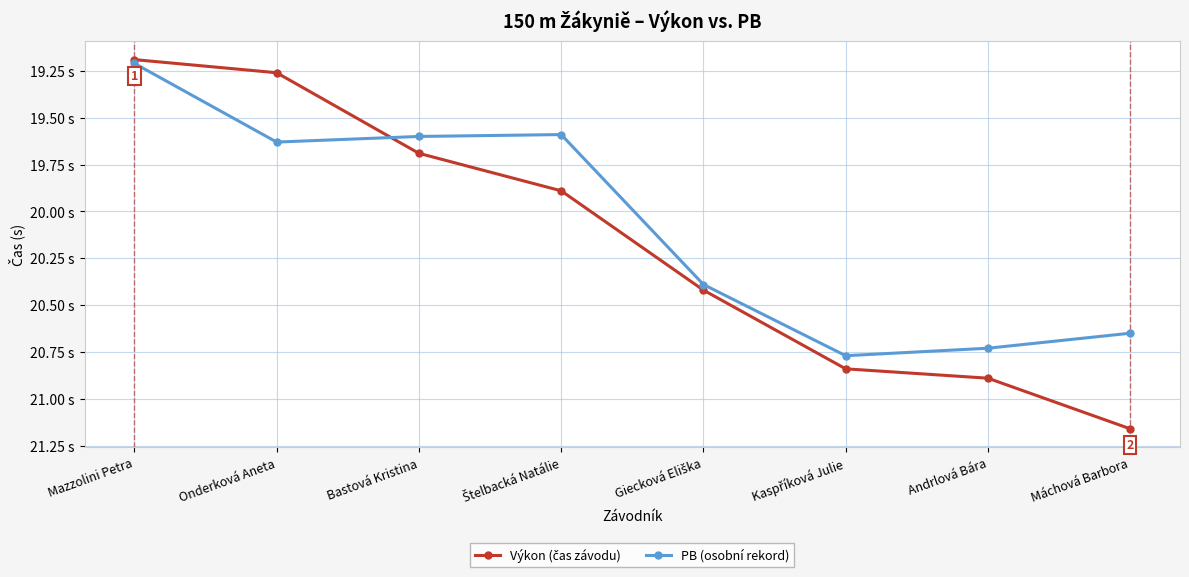

At which category is the sum across all series the highest?

Máchová Barbora